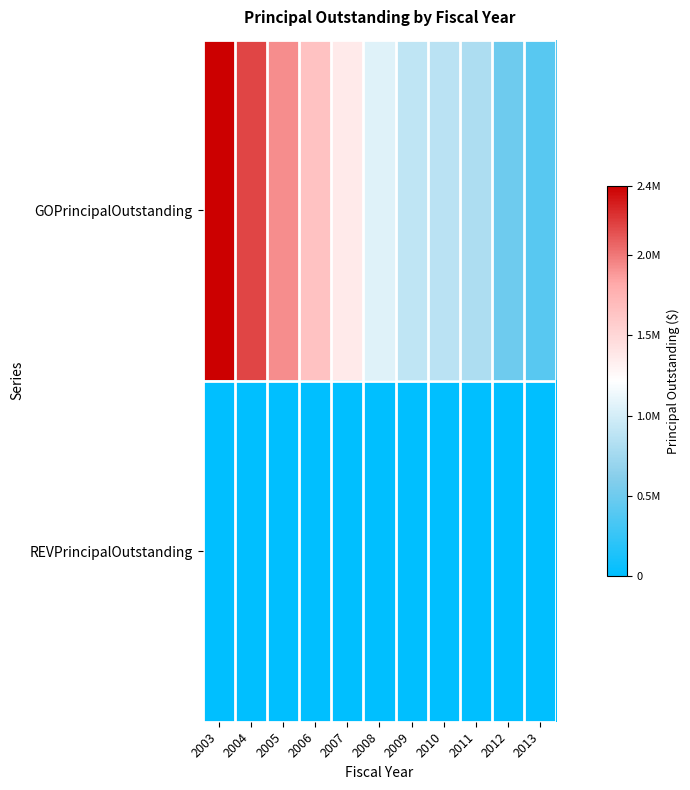

Reading left to right, extract all data points from this chart.

GOPrincipalOutstanding: 2003=2435000	2004=2185000	2005=1930000	2006=1655000	2007=1365000	2008=1060000	2009=900000	2010=875000	2011=800000	2012=500000	2013=400000
REVPrincipalOutstanding: 2003=0	2004=0	2005=0	2006=0	2007=0	2008=0	2009=0	2010=0	2011=0	2012=0	2013=0